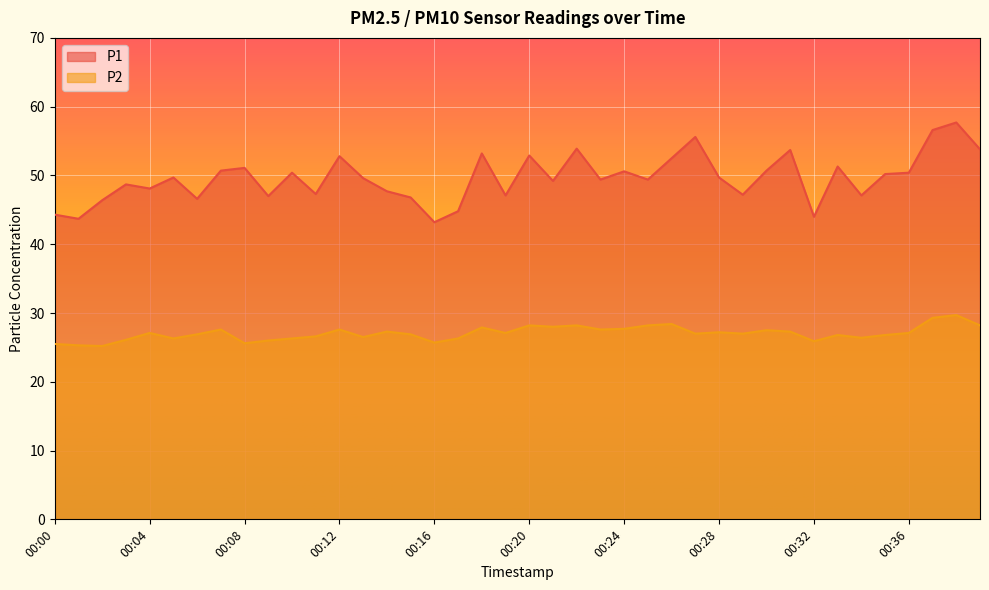

At which category is the sum across all series the highest?

00:38